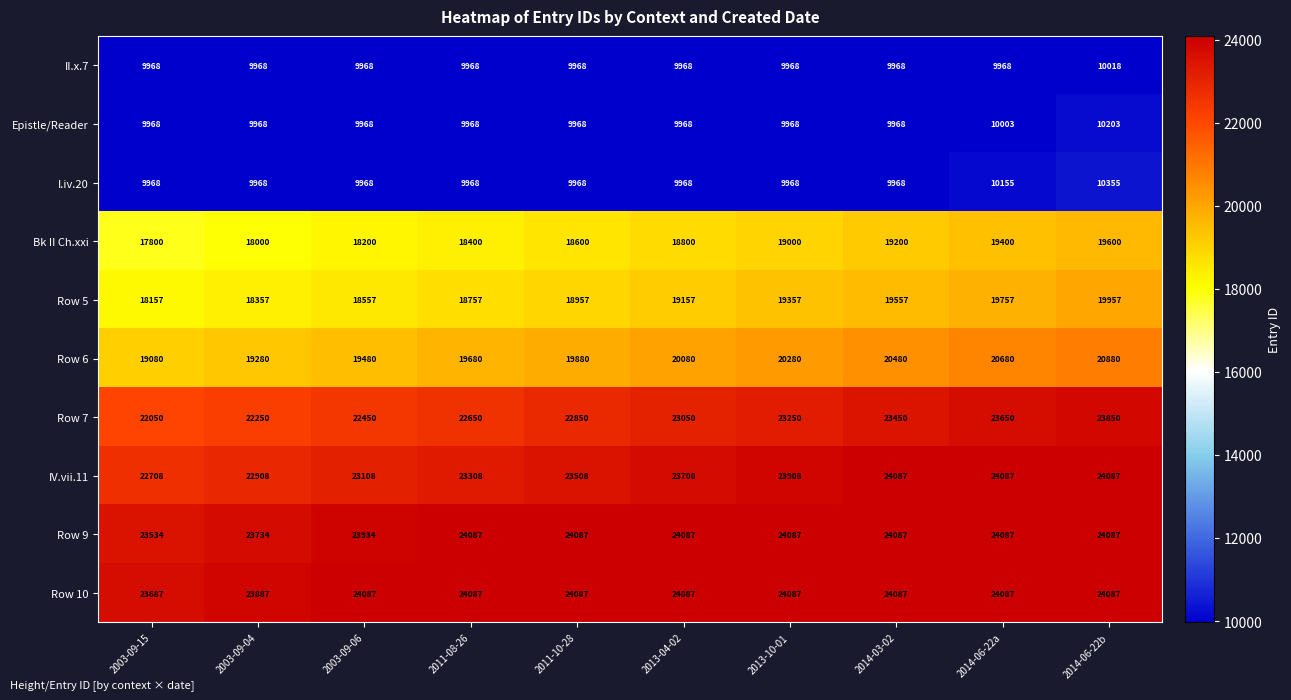

What is the maximum value shown in the chart?

24087